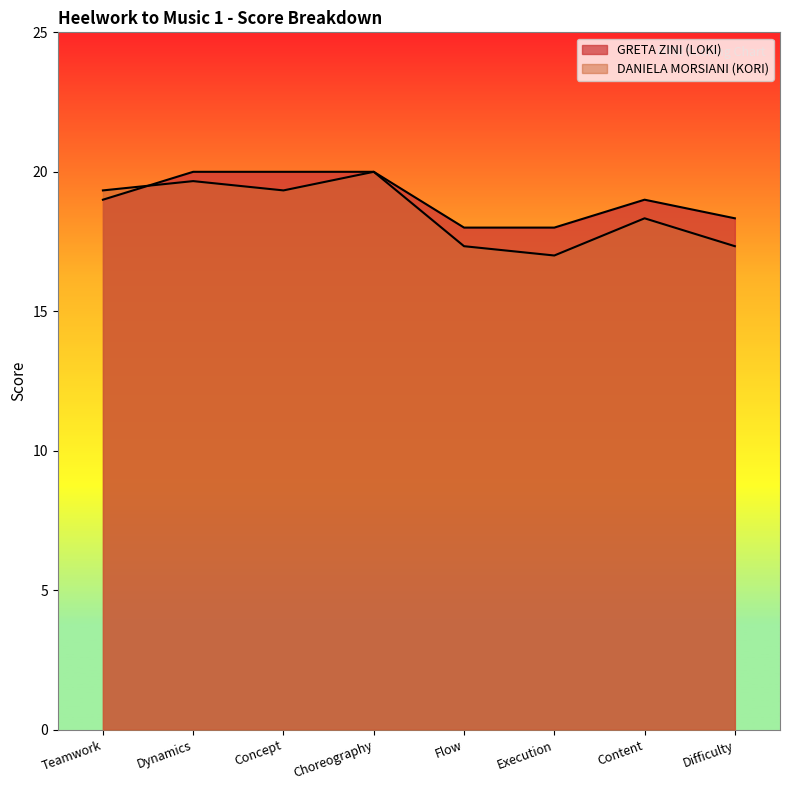

What is the label of the 2nd point from the left?

Dynamics